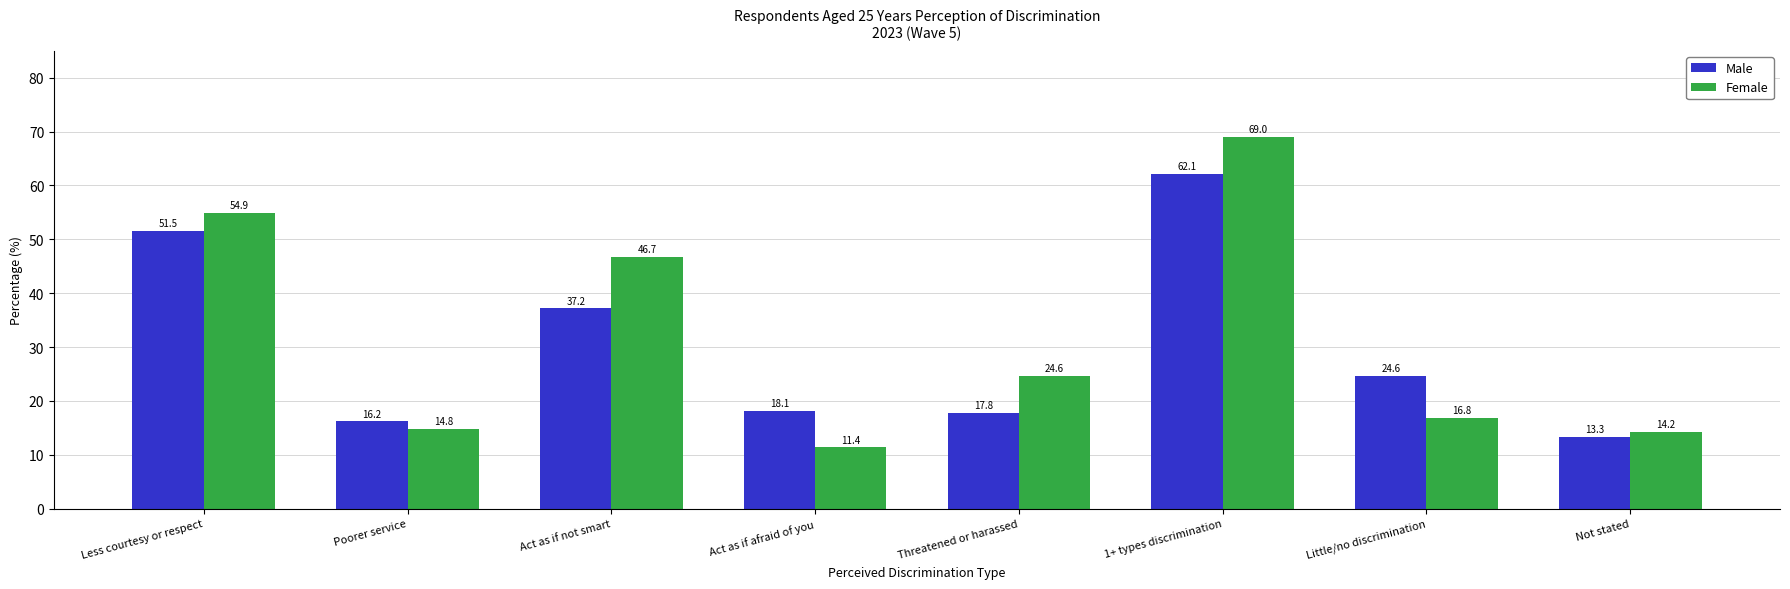

What is the difference between the Female values at Act as if not smart and Threatened or harassed?

22.1